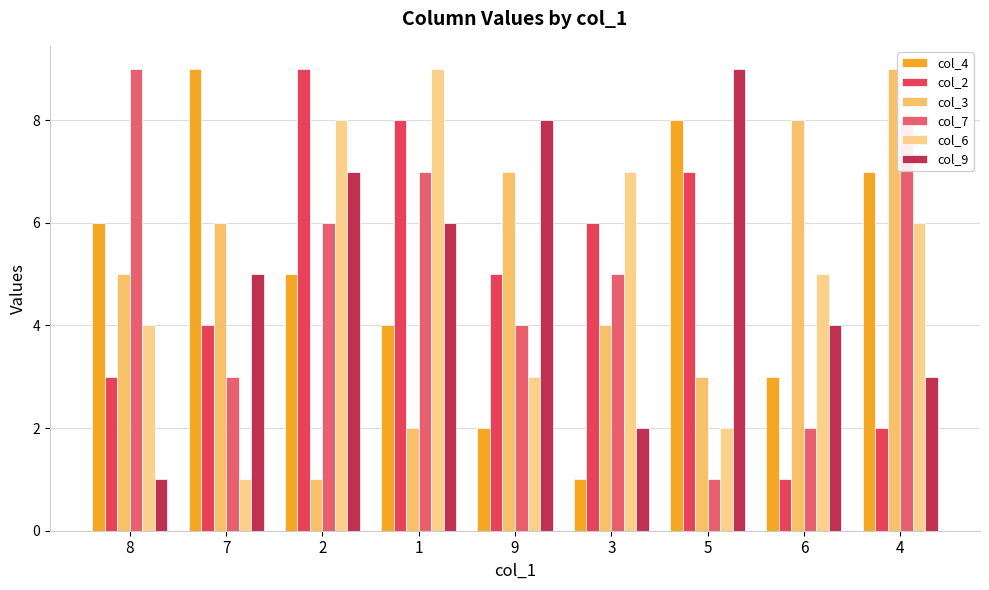

Count the col_6 values in the range 3 to 7.

5